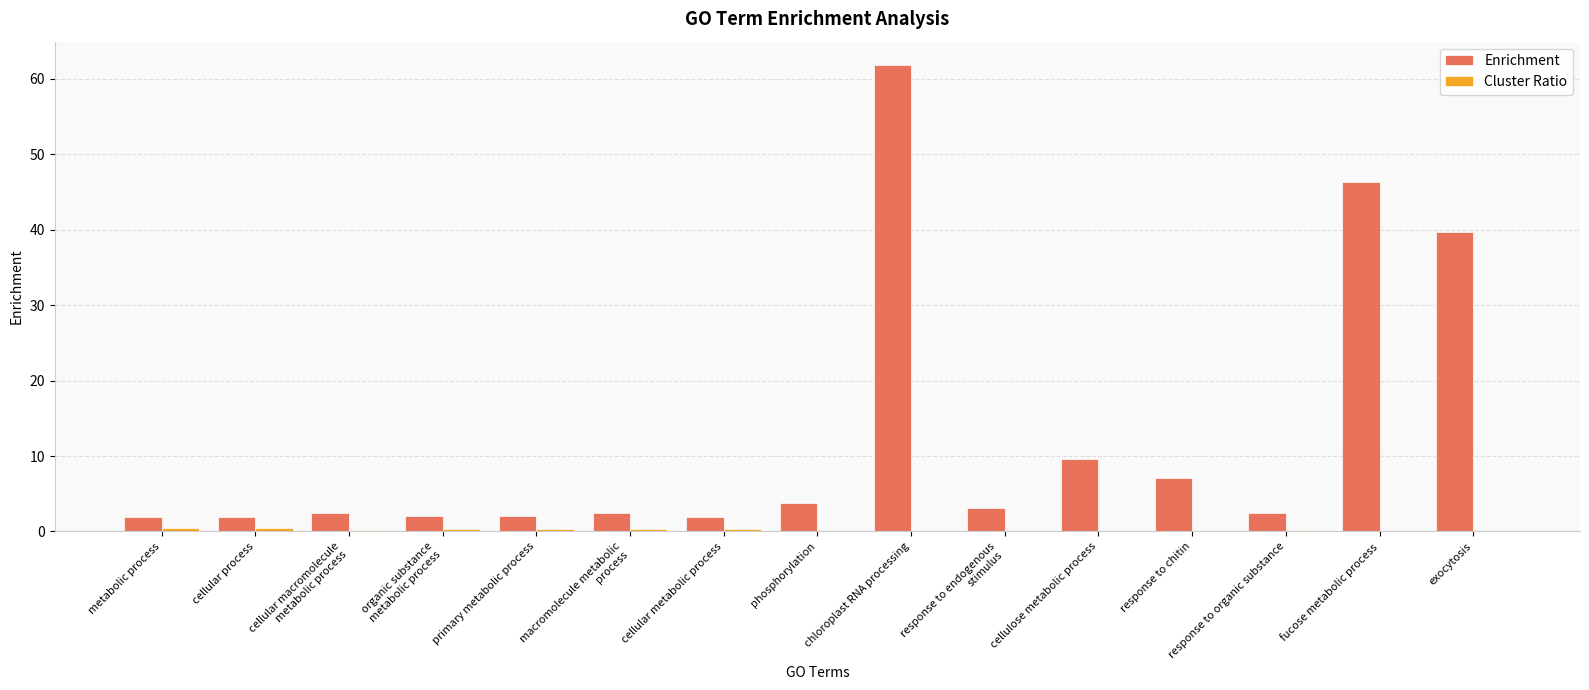

Are the bars grouped side by side (vs. stacked)?

Yes